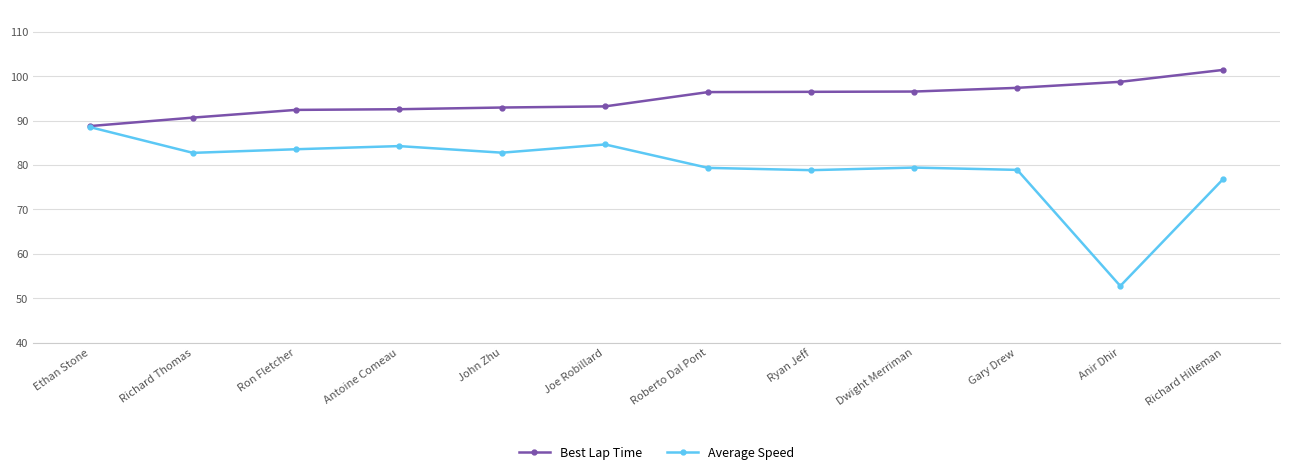

List the series in order of their peak value, lowest first.

Average Speed, Best Lap Time